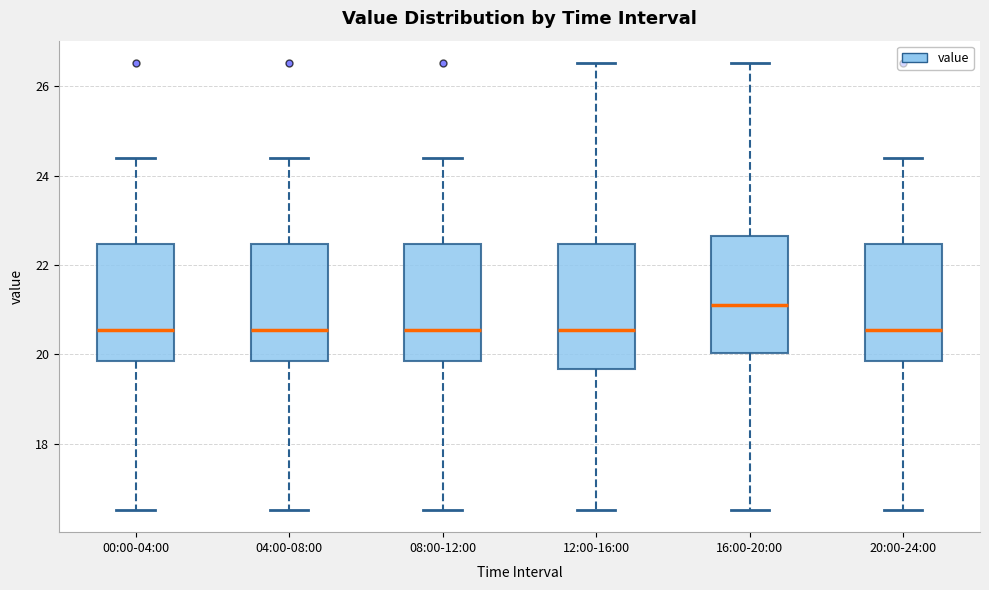

Reading left to right, read every box against the y-axis: the position of its median line, the range the box covers, and the ends of its whiskers. The values are not printed on the chart, so give them approximately, as read against the axis.

00:00-04:00: median 20.6, box 19.8 to 22.4, whiskers 16.6 to 24.4
04:00-08:00: median 20.6, box 19.8 to 22.4, whiskers 16.6 to 24.4
08:00-12:00: median 20.6, box 19.8 to 22.4, whiskers 16.6 to 24.4
12:00-16:00: median 20.6, box 19.6 to 22.4, whiskers 16.6 to 26.6
16:00-20:00: median 21.2, box 20.0 to 22.6, whiskers 16.6 to 26.6
20:00-24:00: median 20.6, box 19.8 to 22.4, whiskers 16.6 to 24.4